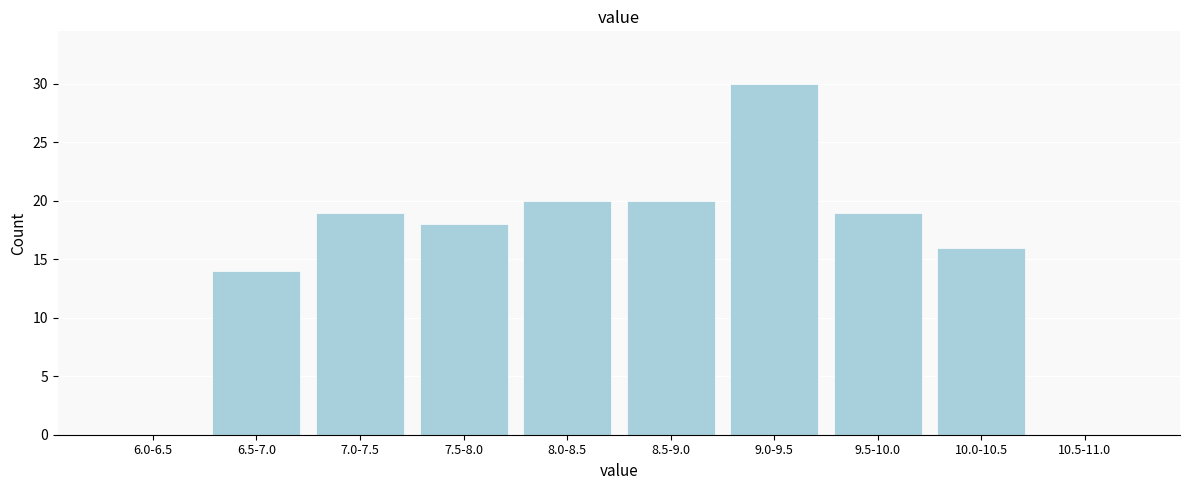

Reading left to right, list all the values displayed in this chart.

6.0-6.5=0	6.5-7.0=14	7.0-7.5=19	7.5-8.0=18	8.0-8.5=20	8.5-9.0=20	9.0-9.5=30	9.5-10.0=19	10.0-10.5=16	10.5-11.0=0